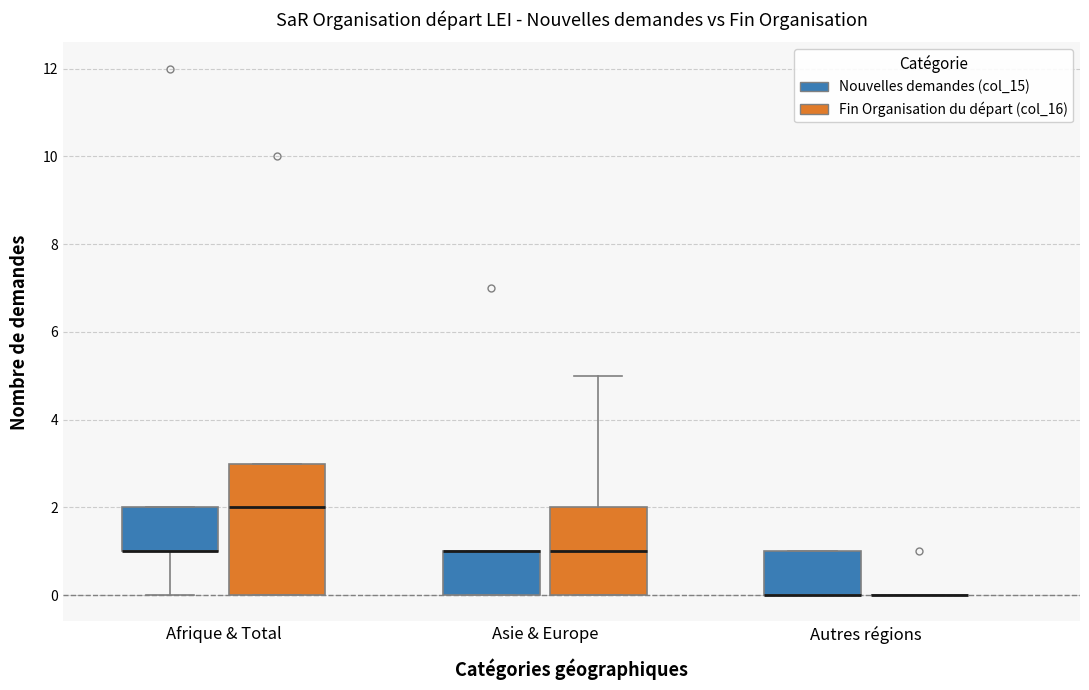

Which box is the tallest, from its lower edge to its upper edge?

Afrique & Total (Fin Organisation du départ (col_16))